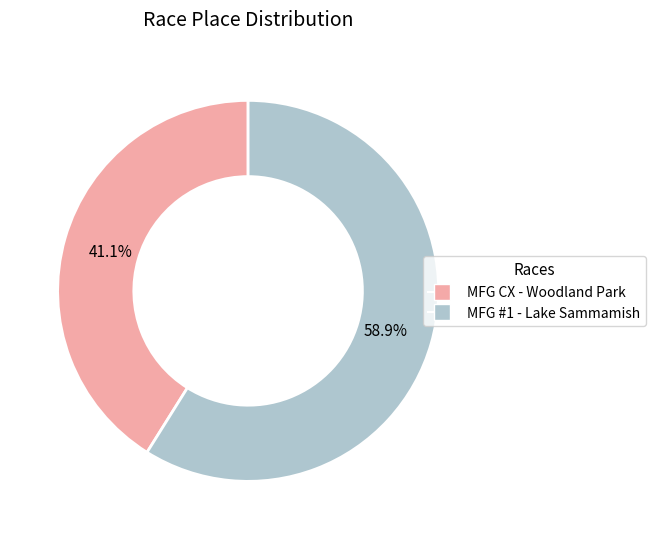

Which category has the smallest portion of the pie?

MFG CX - Woodland Park